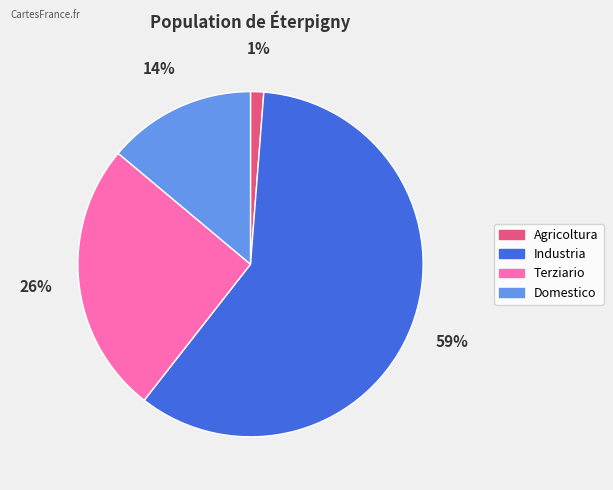

Which has a higher value, Industria or Terziario?

Industria